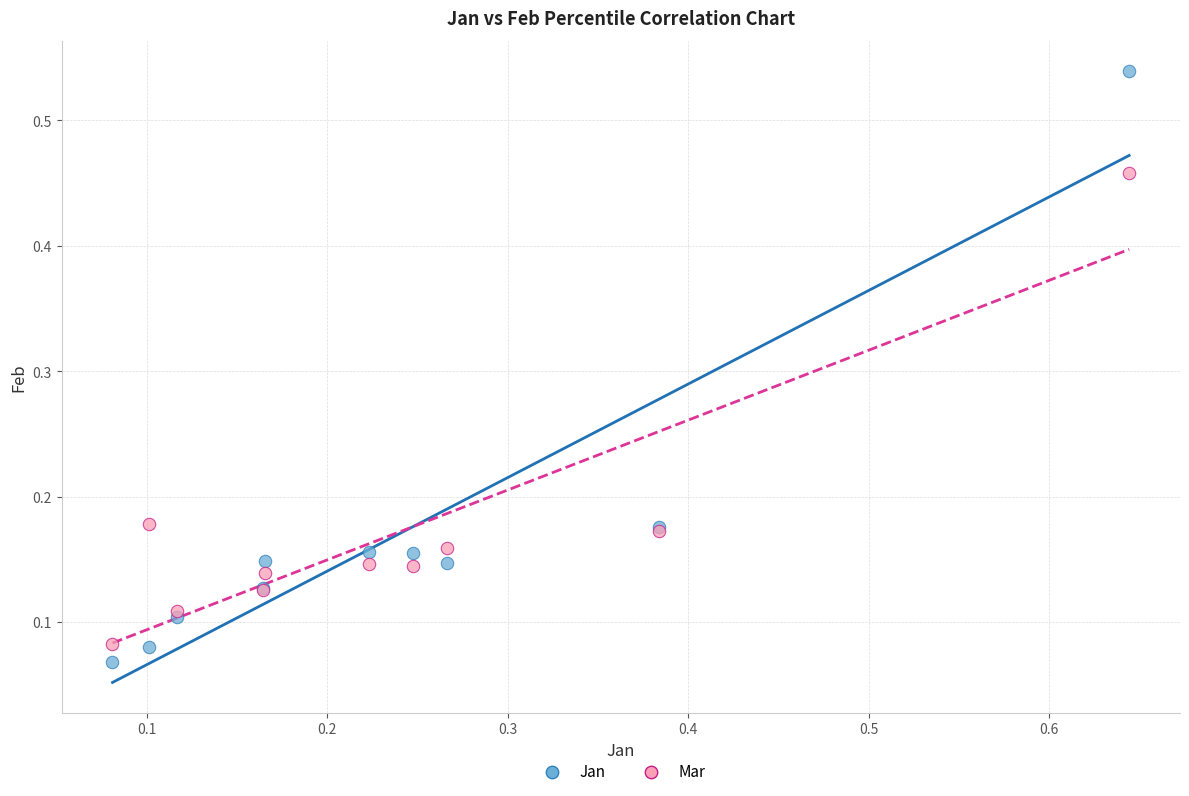

What are all the series names shown in the legend?

Jan, Mar